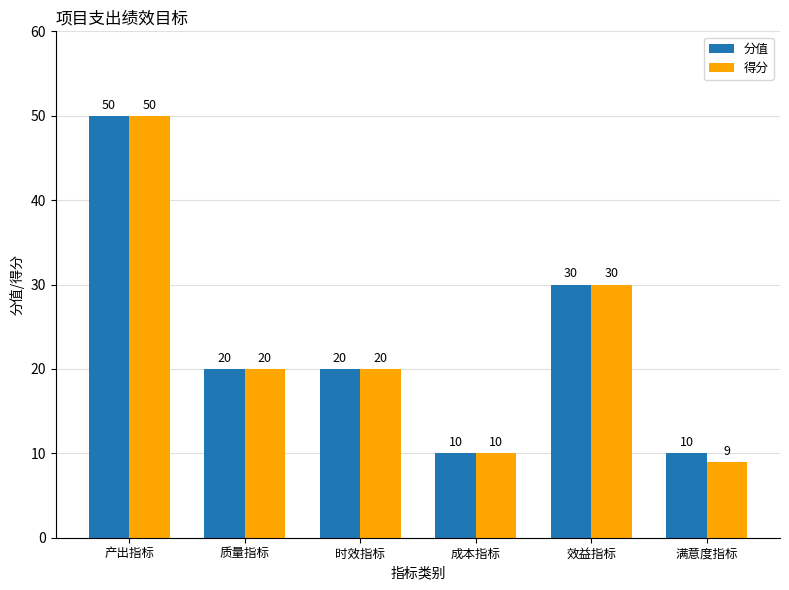

What position from the right is 成本指标?

3